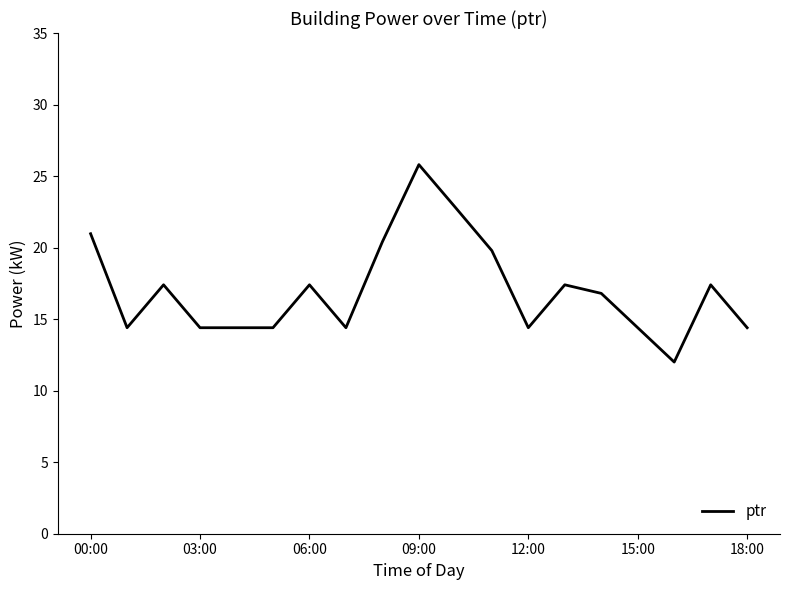

What is the difference between the maximum and minimum values?

13.8